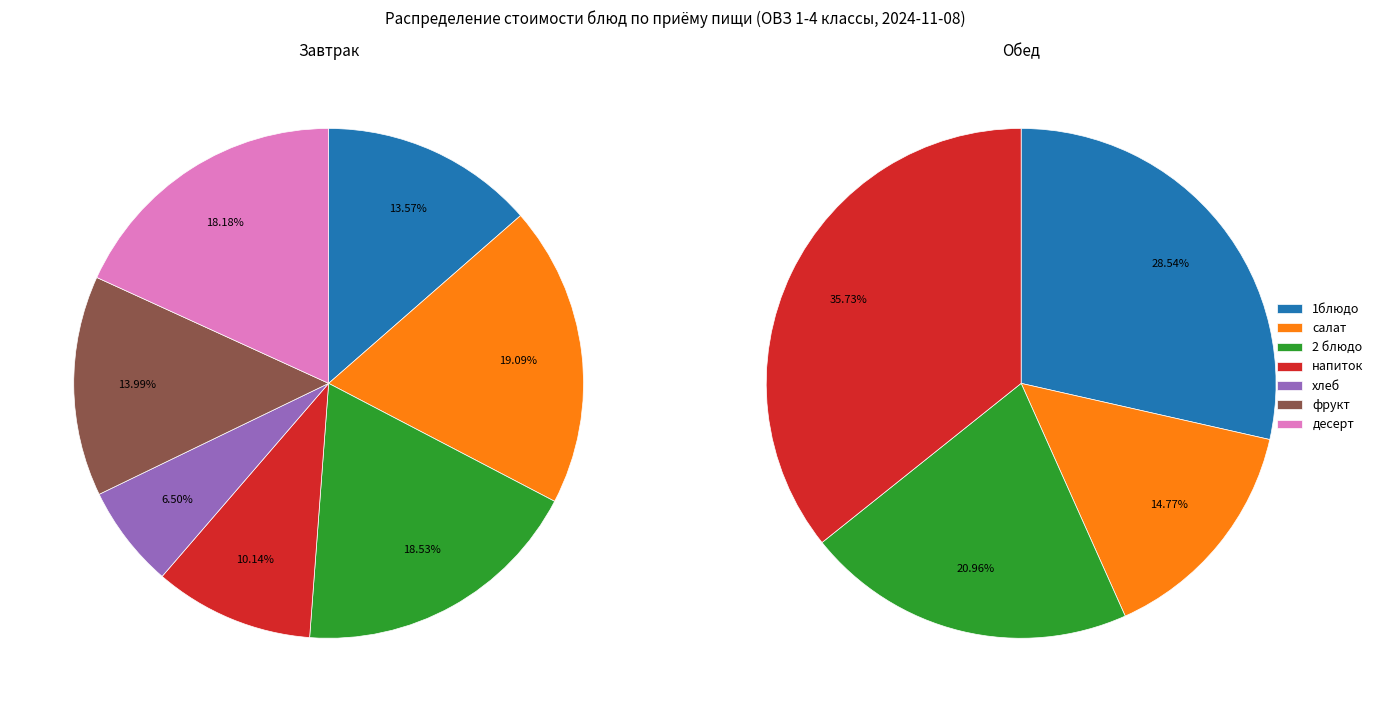

To the nearest percent, what portion does напиток represent?

36%